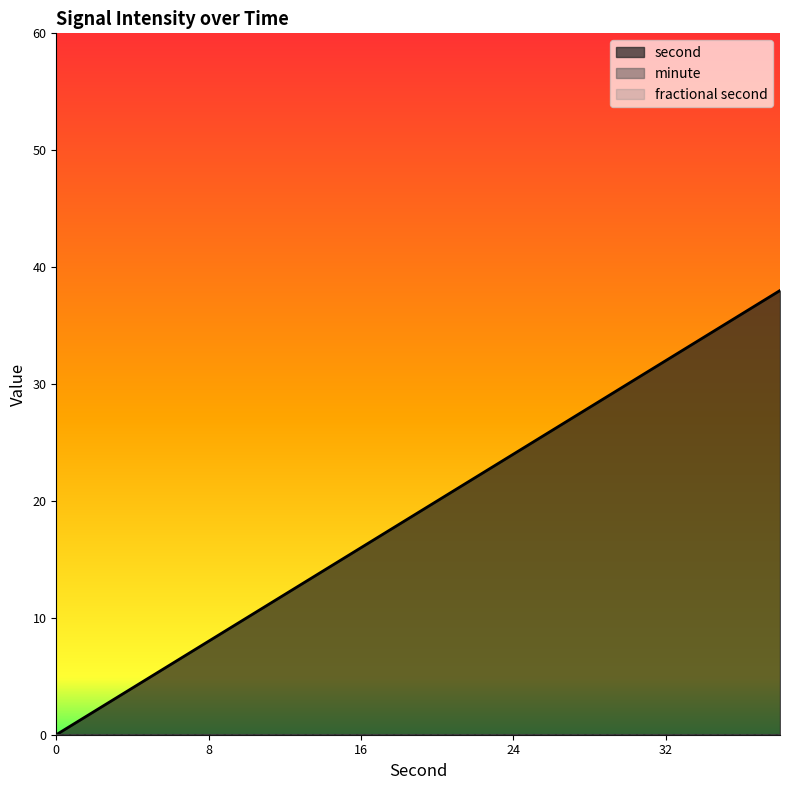

Rank the categories by minute value from highest to lowest.

0, 2, 4, 6, 8, 10, 12, 14, 16, 18, 20, 22, 24, 26, 28, 30, 32, 34, 36, 38